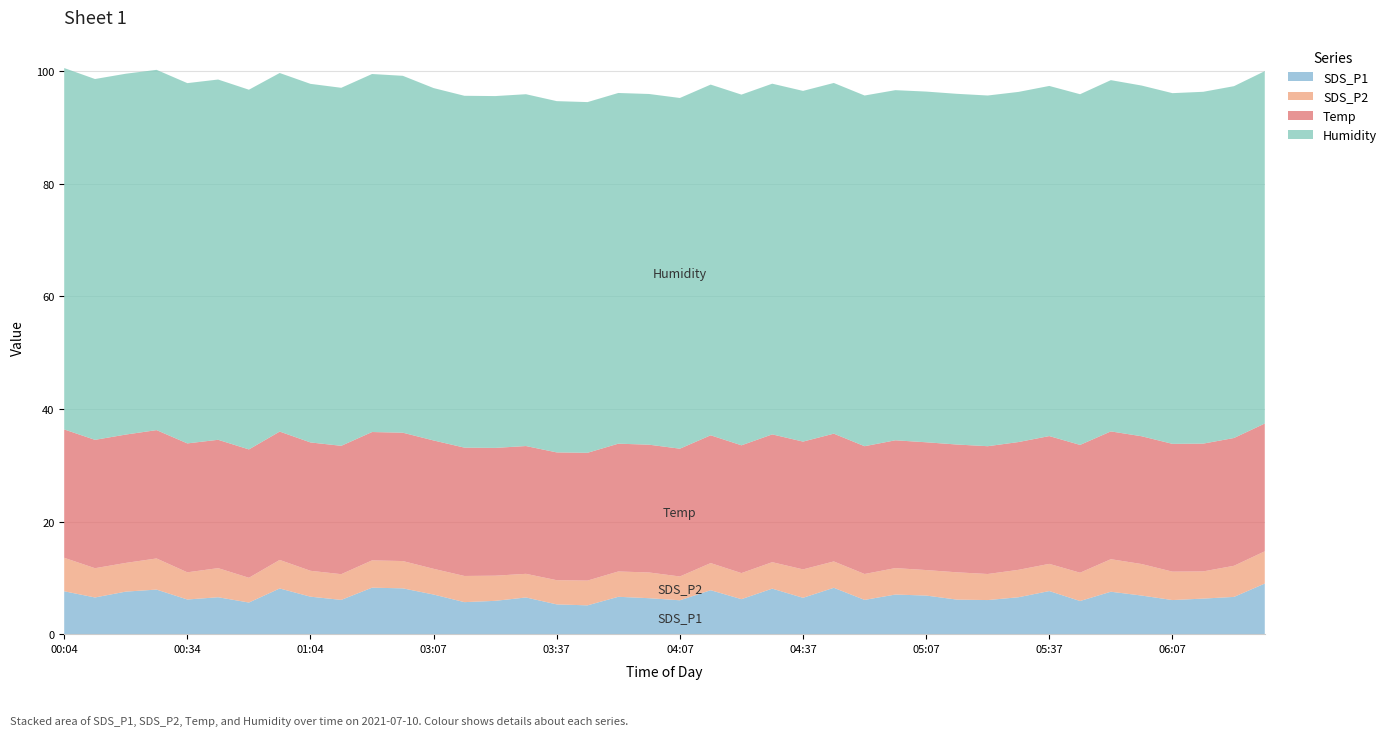

Reading right to left, extract all data points from this chart.

SDS_P1: 06:29=9.0	06:22=6.6	06:14=6.3	06:07=6.1	05:59=6.9	05:52=7.5	05:44=5.9	05:37=7.7	05:29=6.6	05:22=6.1	05:14=6.2	05:07=6.9	04:59=7.0	04:52=6.1	04:44=8.2	04:37=6.5	04:29=8.1	04:22=6.2	04:14=7.8	04:07=6.0	03:59=6.4	03:52=6.7	03:44=5.1	03:37=5.3	03:29=6.5	03:22=5.9	03:14=5.7	03:07=7.0	01:27=8.2	01:20=8.3	01:12=6.1	01:04=6.7	00:57=8.1	00:49=5.6	00:42=6.6	00:34=6.2	00:27=7.9	00:19=7.6	00:12=6.5	00:04=7.6
SDS_P2: 06:29=5.7	06:22=5.5	06:14=4.8	06:07=5.0	05:59=5.6	05:52=5.8	05:44=5.0	05:37=4.8	05:29=4.9	05:22=4.6	05:14=4.8	05:07=4.5	04:59=4.7	04:52=4.6	04:44=4.7	04:37=5.0	04:29=4.7	04:22=4.6	04:14=4.8	04:07=4.2	03:59=4.6	03:52=4.5	03:44=4.4	03:37=4.3	03:29=4.2	03:22=4.5	03:14=4.7	03:07=4.6	01:27=4.8	01:20=4.8	01:12=4.6	01:04=4.6	00:57=5.1	00:49=4.4	00:42=5.2	00:34=4.8	00:27=5.5	00:19=5.1	00:12=5.2	00:04=6.0
Temp: 06:29=22.7	06:22=22.7	06:14=22.7	06:07=22.7	05:59=22.7	05:52=22.7	05:44=22.7	05:37=22.7	05:29=22.7	05:22=22.7	05:14=22.7	05:07=22.7	04:59=22.7	04:52=22.7	04:44=22.7	04:37=22.7	04:29=22.7	04:22=22.7	04:14=22.7	04:07=22.7	03:59=22.7	03:52=22.7	03:44=22.7	03:37=22.7	03:29=22.7	03:22=22.7	03:14=22.8	03:07=22.8	01:27=22.8	01:20=22.8	01:12=22.8	01:04=22.8	00:57=22.8	00:49=22.8	00:42=22.8	00:34=22.9	00:27=22.8	00:19=22.8	00:12=22.8	00:04=22.8
Humidity: 06:29=62.6	06:22=62.5	06:14=62.5	06:07=62.3	05:59=62.3	05:52=62.4	05:44=62.3	05:37=62.2	05:29=62.2	05:22=62.3	05:14=62.3	05:07=62.3	04:59=62.2	04:52=62.3	04:44=62.3	04:37=62.3	04:29=62.3	04:22=62.3	04:14=62.3	04:07=62.3	03:59=62.3	03:52=62.3	03:44=62.3	03:37=62.4	03:29=62.5	03:22=62.5	03:14=62.5	03:07=62.6	01:27=63.4	01:20=63.6	01:12=63.6	01:04=63.7	00:57=63.7	00:49=63.9	00:42=64.0	00:34=64.0	00:27=64.0	00:19=64.1	00:12=64.1	00:04=64.2